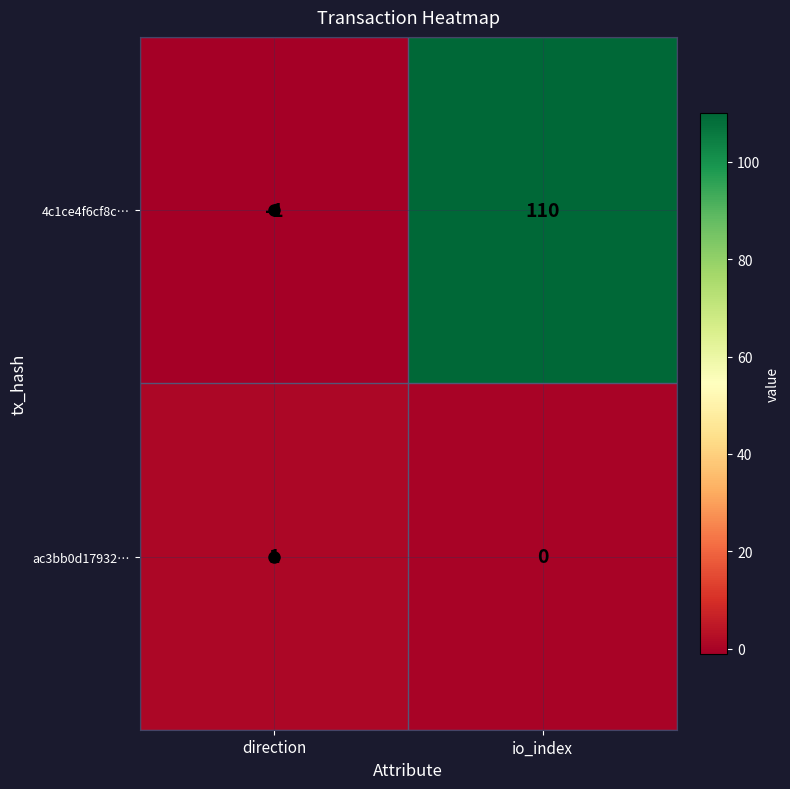

Which category has the lowest value across all series?

direction